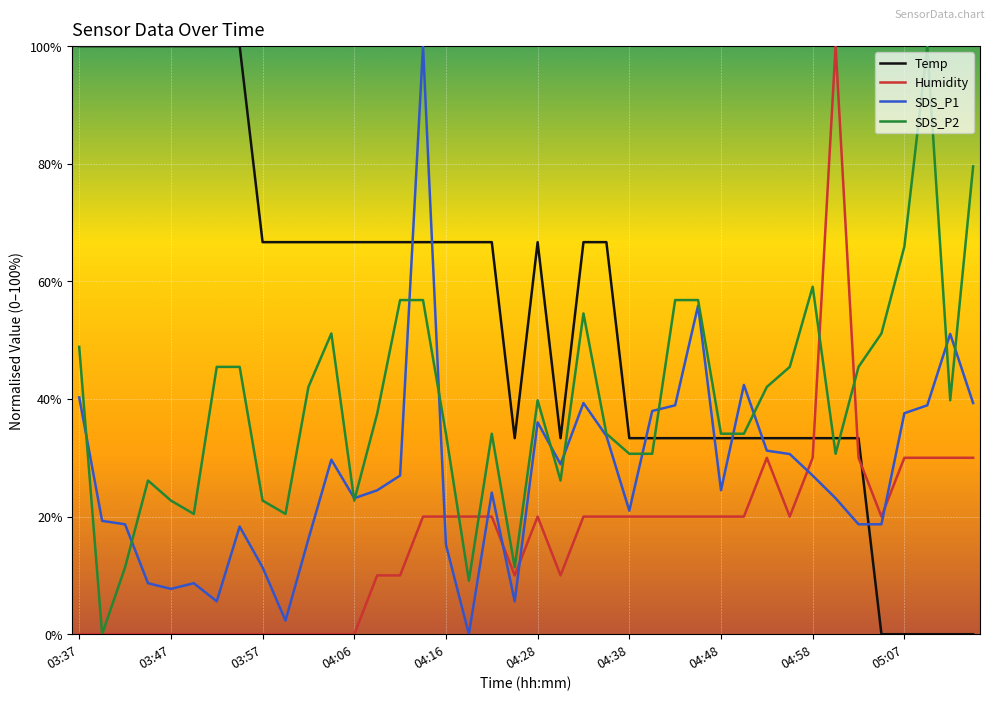

Where do Temp and SDS_P1 first cross each other?

04:11 and 04:14